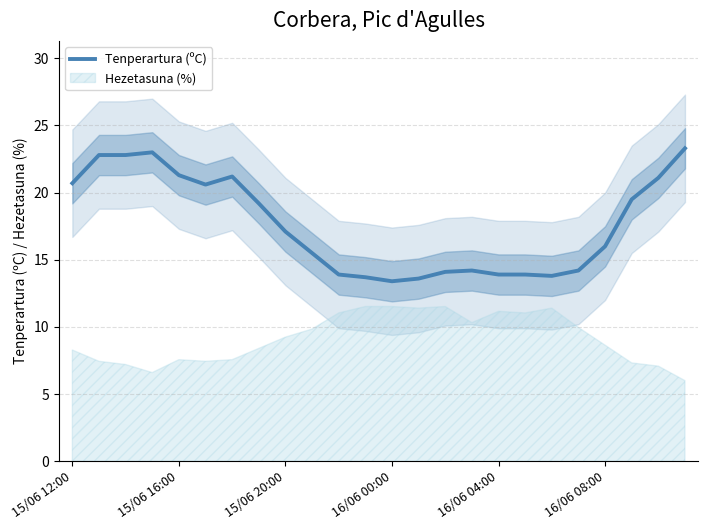

Reading left to right, extract all data points from this chart.

20.7	22.8	22.8	23.0	21.3	20.6	21.2	19.2	17.1	15.5	13.9	13.7	13.4	13.6	14.1	14.2	13.9	13.9	13.8	14.2	16.0	19.5	21.1	23.3